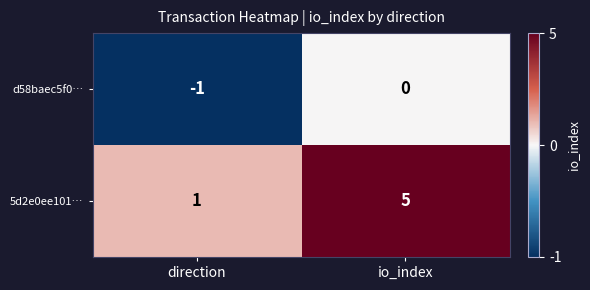

What is the spread (max minus min) of values at direction?

2